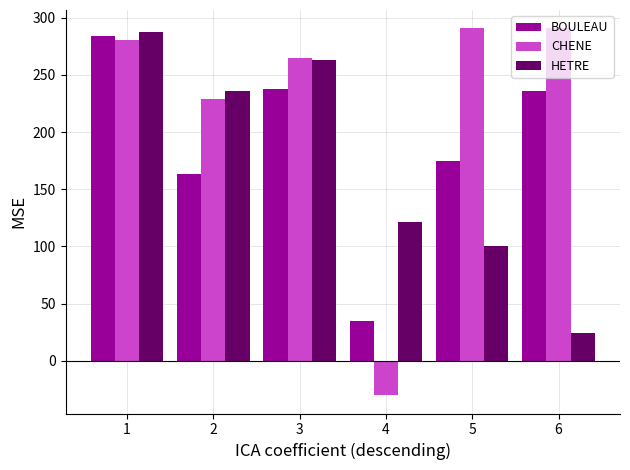

True or false: HETRE has a value of 12.5 at 6.

False